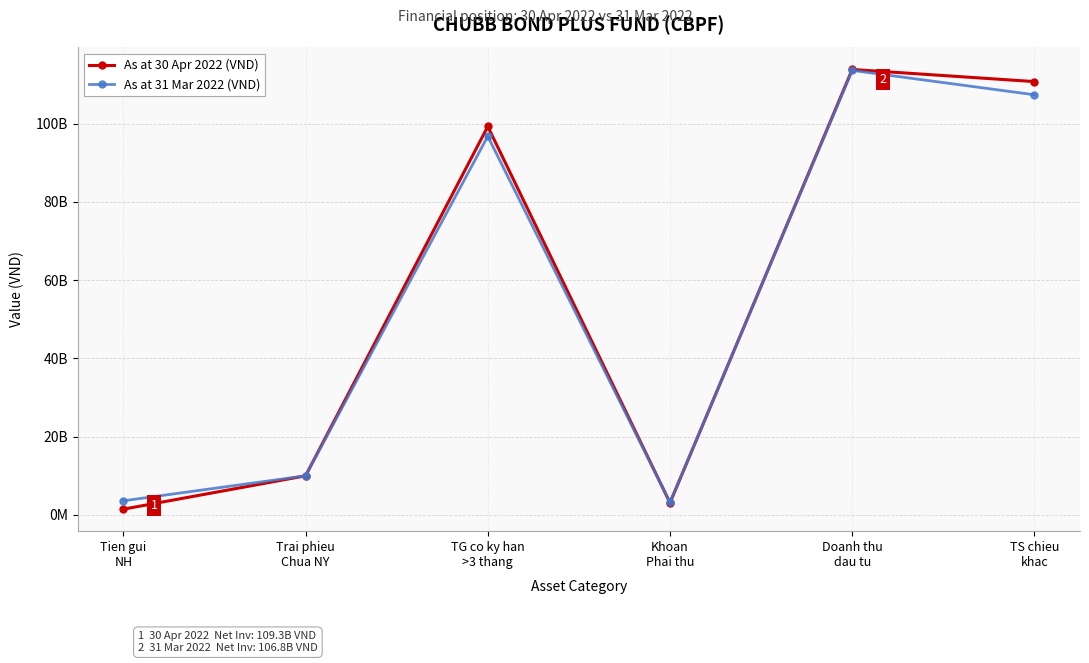

Reading left to right, what are all the values shown in this chart?

As at 30 Apr 2022 (VND): Tien gui
NH=1471180785	Trai phieu
Chua NY=10000000000	TG co ky han
>3 thang=99300000000	Khoan
Phai thu=3095856437	Doanh thu
dau tu=113867037222	TS chieu
khac=110771037222
As at 31 Mar 2022 (VND): Tien gui
NH=3610448157	Trai phieu
Chua NY=10000000000	TG co ky han
>3 thang=96800000000	Khoan
Phai thu=3224015345	Doanh thu
dau tu=113634463502	TS chieu
khac=107400000000